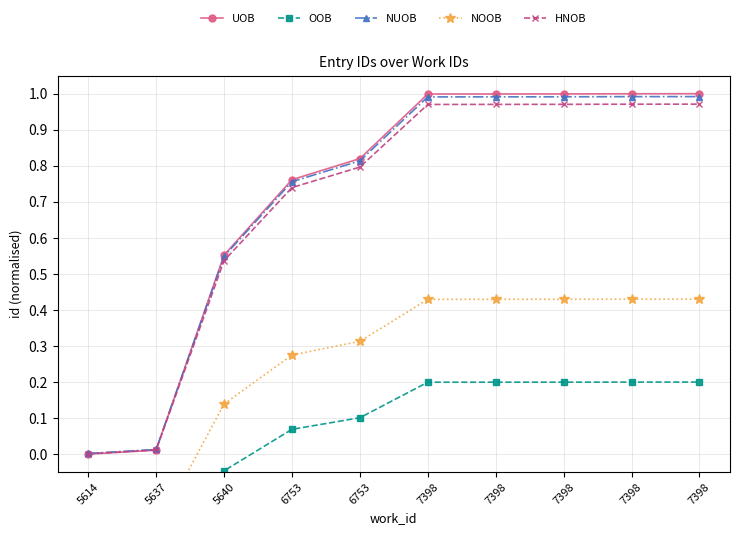

How many lines are shown in the chart?

5